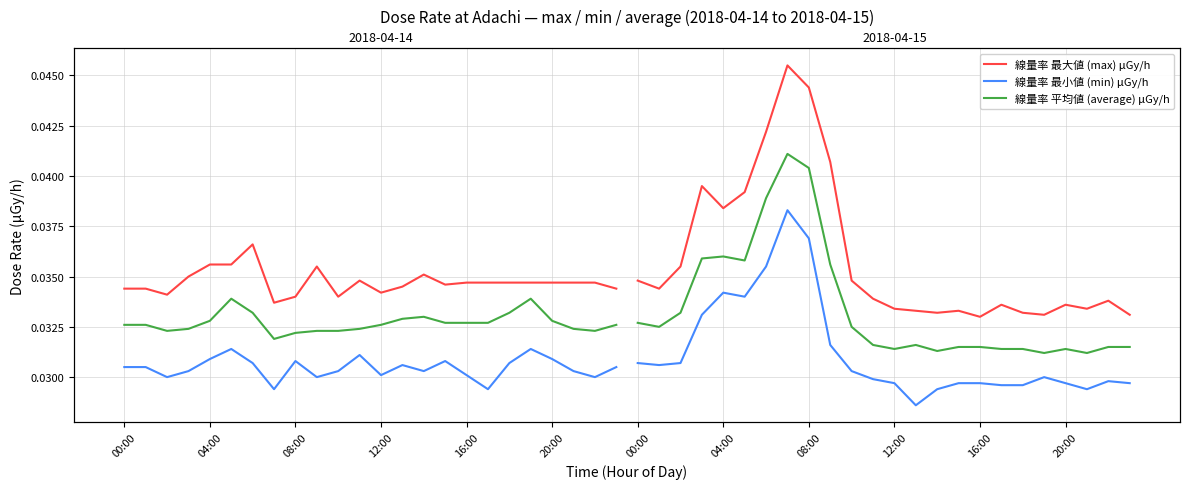

True or false: 線量率 最大値 (max) μGy/h and 線量率 最小値 (min) μGy/h cross at least once.

False